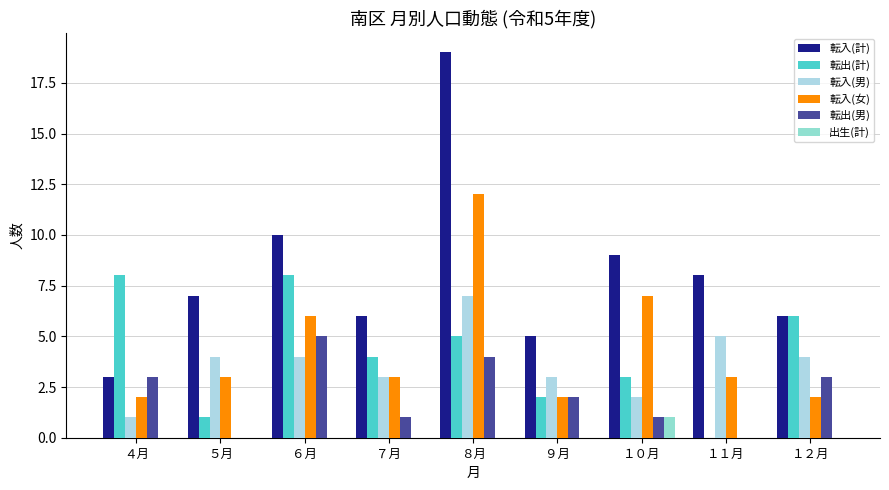

How many groups of bars are there?

9